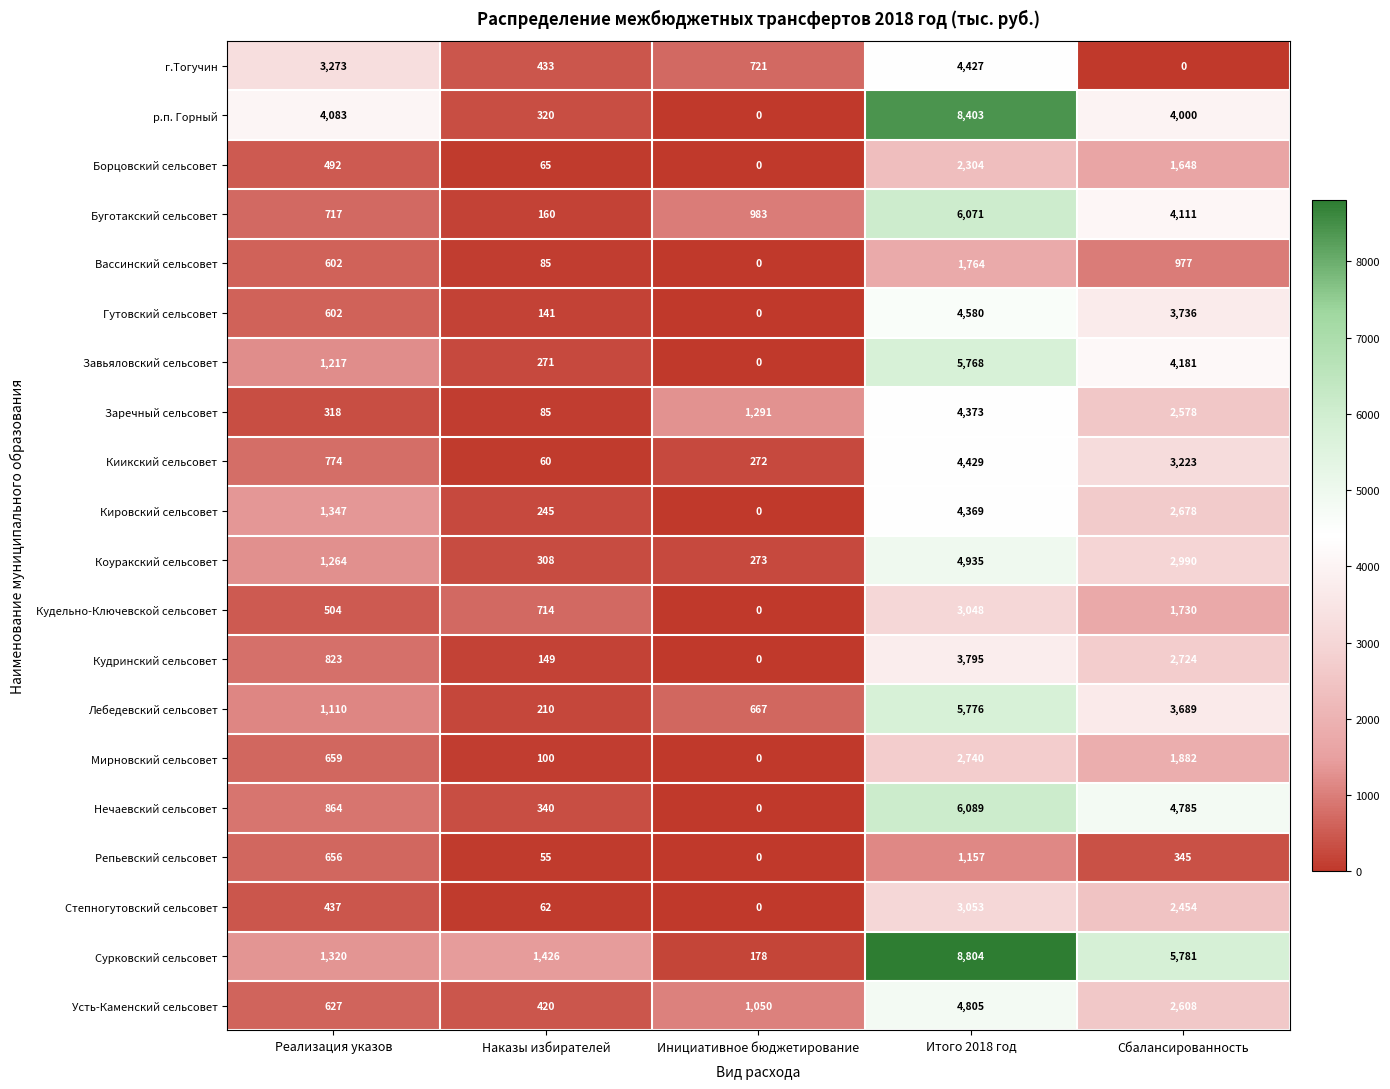

Which series has the widest spread of values?

Сурковский сельсовет